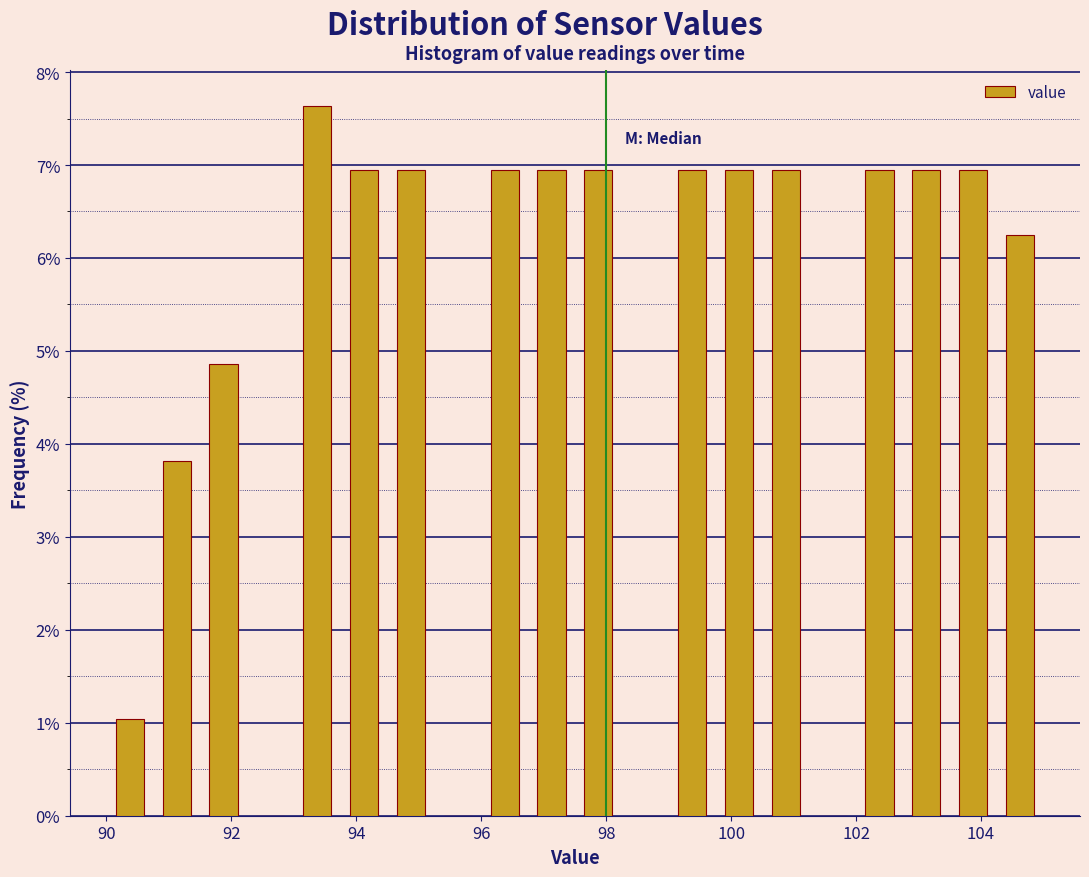

Around what value on the x-axis is the tallest bar? Give the approximate position of its centre, as read against the axis.

93.4